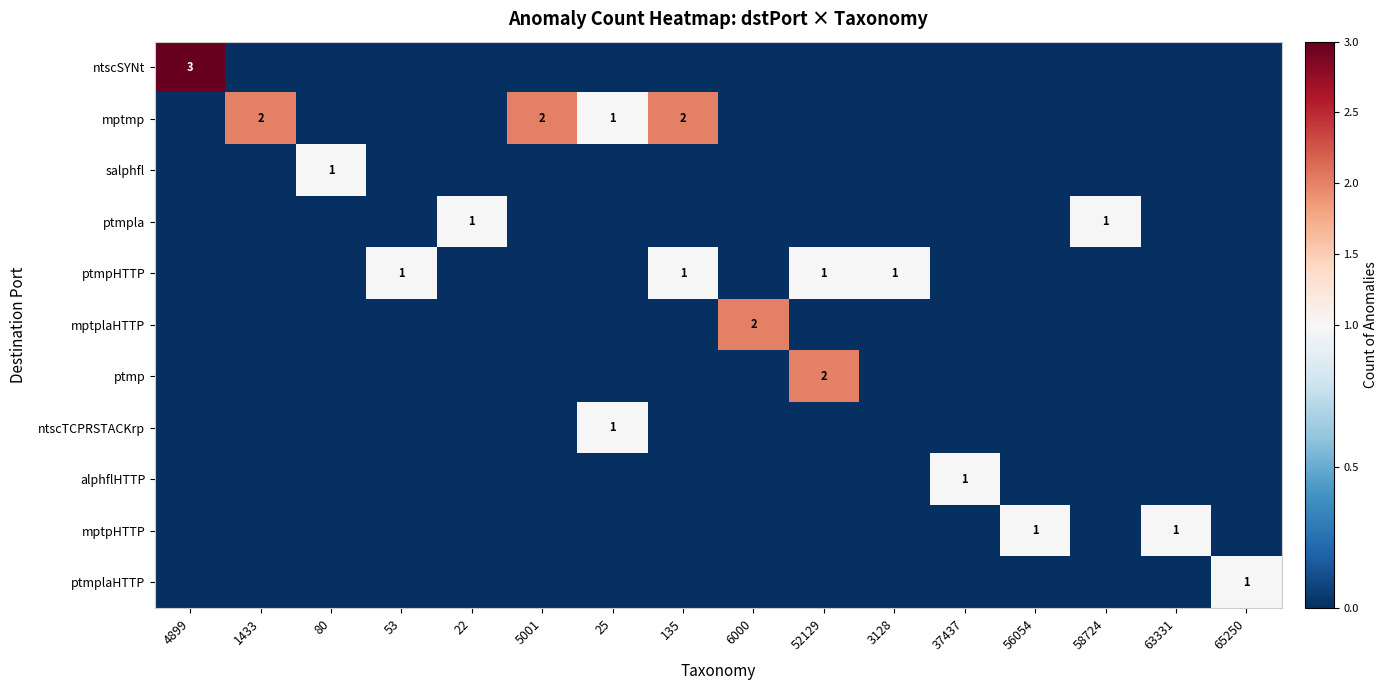

Is it true that mptmp equals 1 at 1433?

False